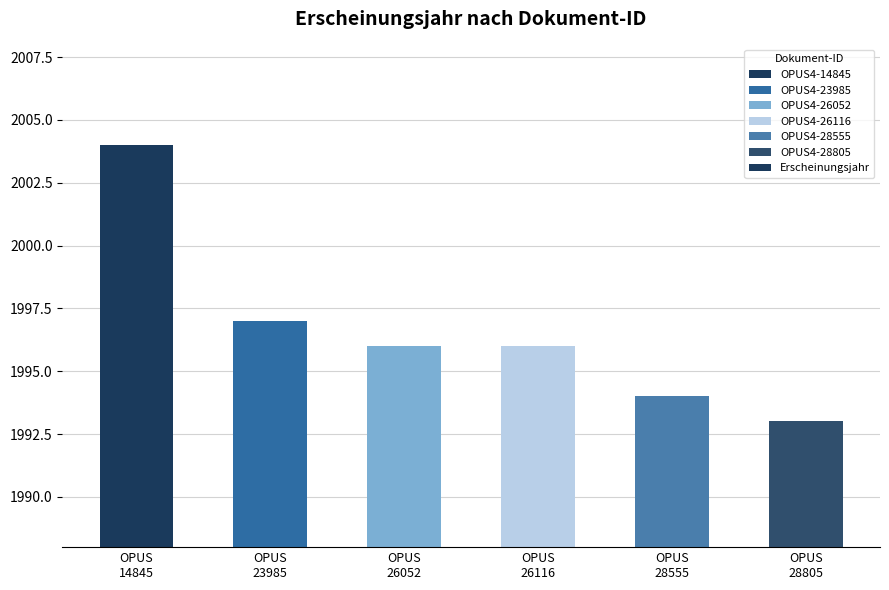

Where is the data nearest to the value 1998?

OPUS
23985